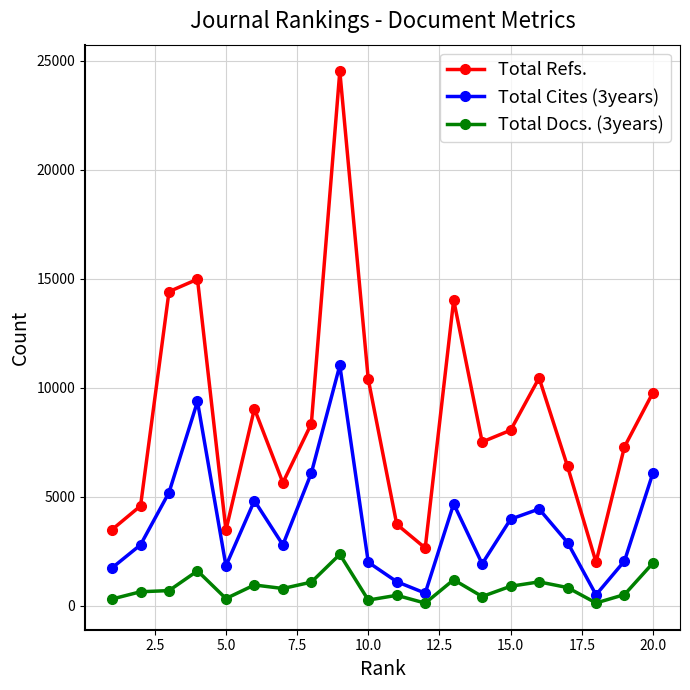

At how many categories does at least one series exceed 21277?

1